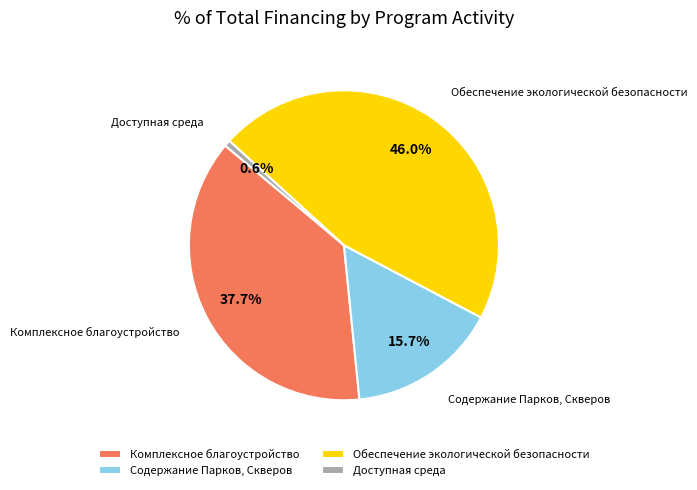

Approximately how many times larger is the value at Комплексное благоустройство compared to Доступная среда?

58.5